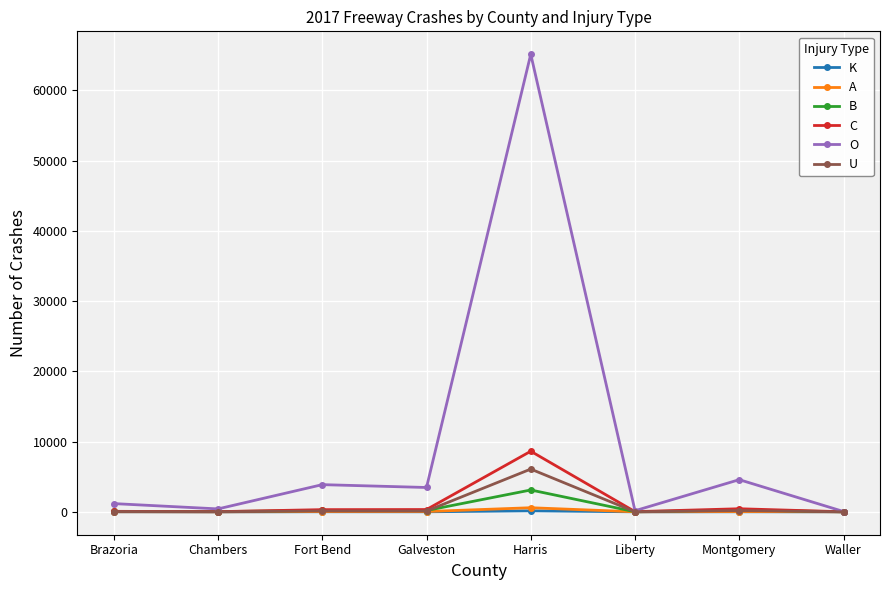

What are all the series names shown in the legend?

K, A, B, C, O, U